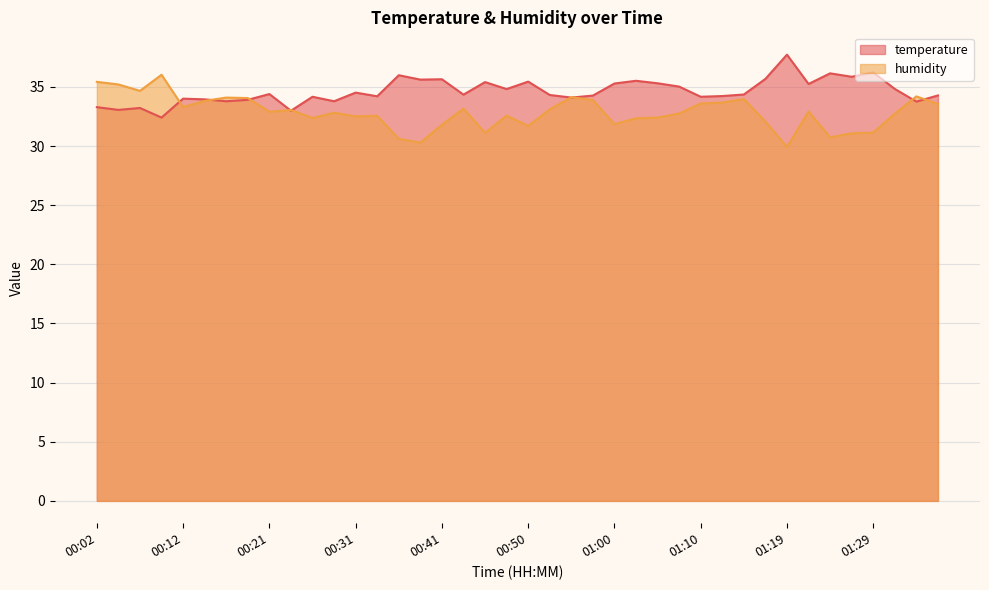

List the labels in order of humidity value, largest first.

00:09, 00:02, 00:04, 00:07, 01:34, 00:55, 00:16, 00:19, 01:15, 00:58, 00:14, 01:12, 01:10, 01:36, 00:12, 00:43, 00:53, 00:24, 01:22, 00:21, 00:29, 01:07, 01:32, 00:48, 00:33, 00:31, 01:05, 00:26, 01:02, 01:17, 01:00, 00:41, 00:50, 01:29, 00:46, 01:27, 01:24, 00:36, 00:38, 01:19